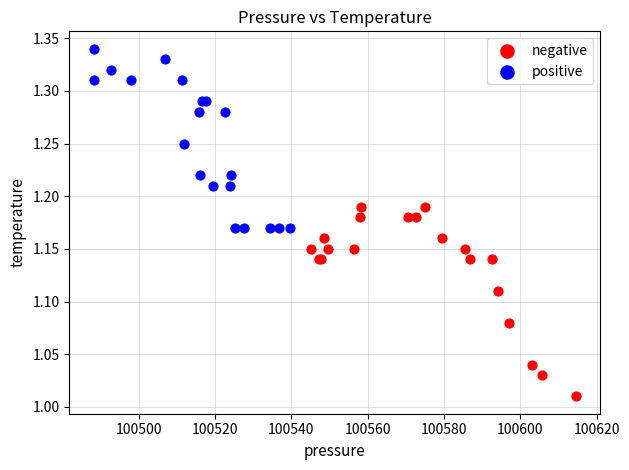

Which series contains the highest Y value?

positive